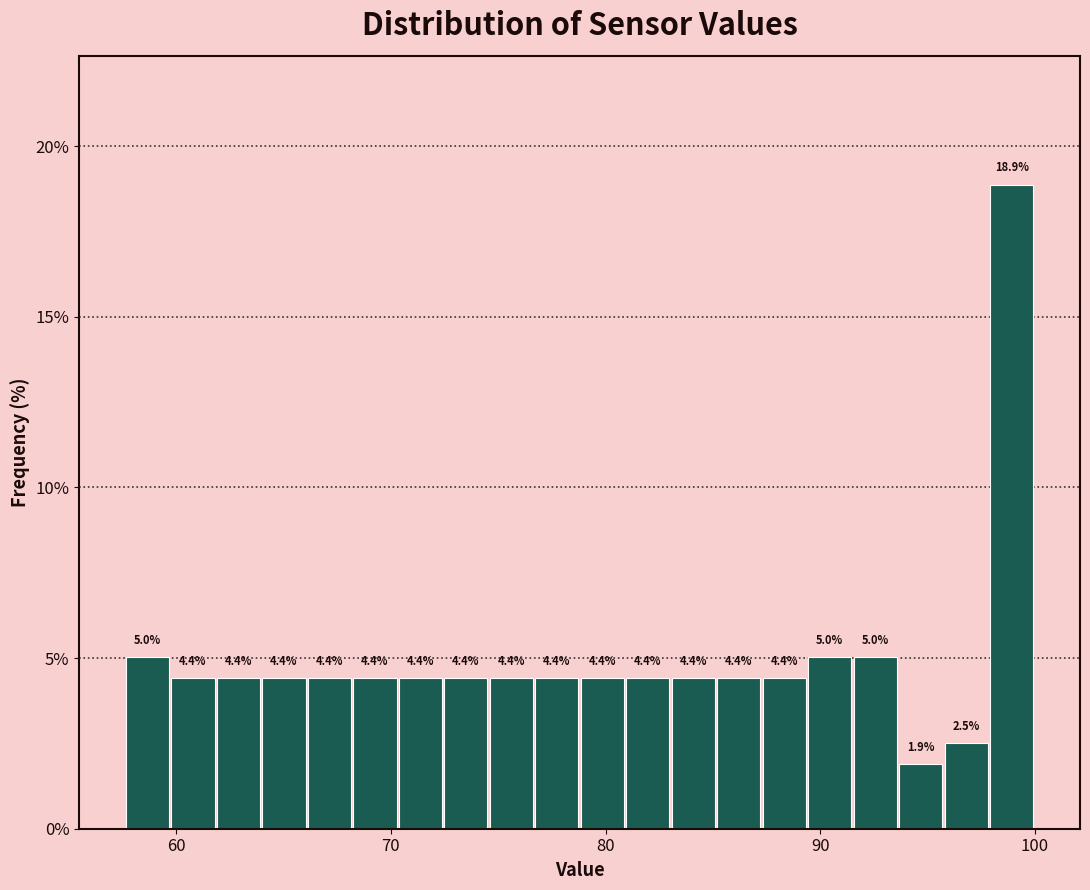

Around what value on the x-axis is the tallest bar? Give the approximate position of its centre, as read against the axis.

99